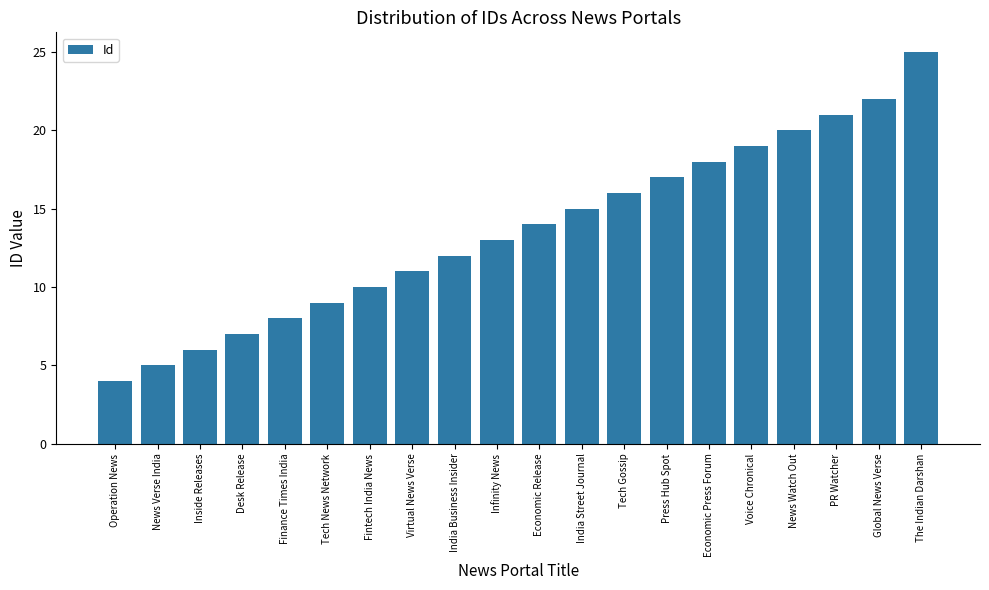

List the labels in order of value, smallest first.

Operation News, News Verse India, Inside Releases, Desk Release, Finance Times India, Tech News Network, Fintech India News, Virtual News Verse, India Business Insider, Infinity News, Economic Release, India Street Journal, Tech Gossip, Press Hub Spot, Economic Press Forum, Voice Chronical, News Watch Out, PR Watcher, Global News Verse, The Indian Darshan